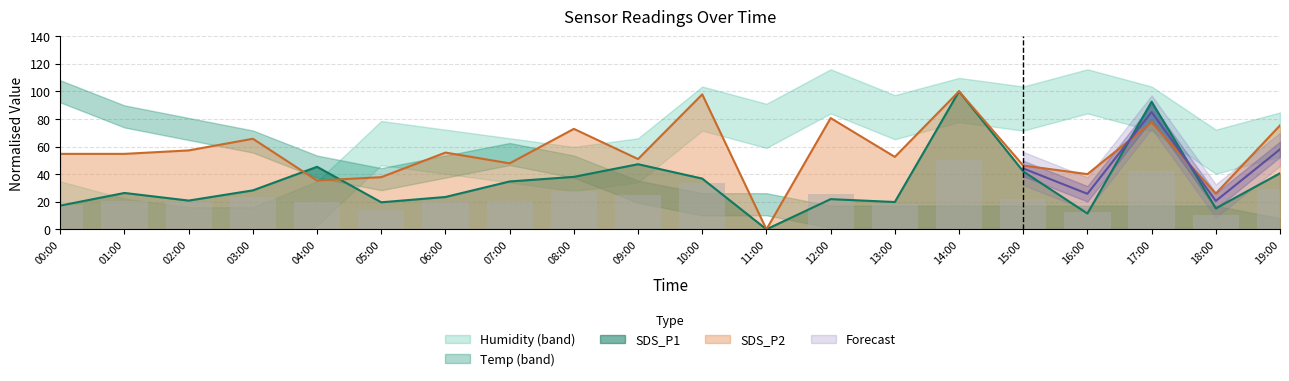

How many data points in SDS_P2 are less than 54?

9